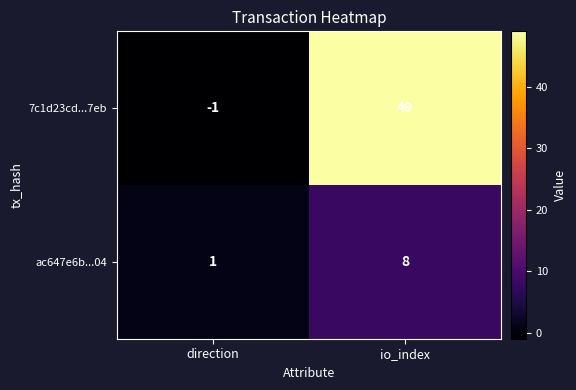

What is the sum of all 7c1d23cd...7eb values?

48